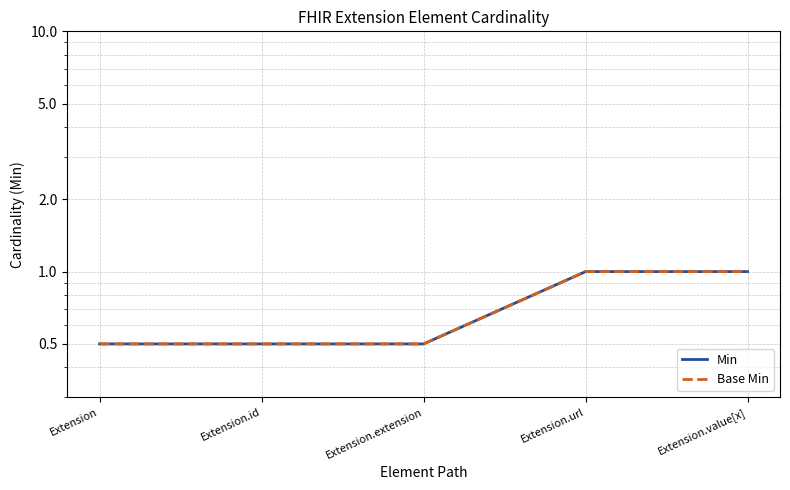

Reading left to right, list all the values displayed in this chart.

Min: Extension=0.5	Extension.id=0.5	Extension.extension=0.5	Extension.url=1.0	Extension.value[x]=1.0
Base Min: Extension=0.5	Extension.id=0.5	Extension.extension=0.5	Extension.url=1.0	Extension.value[x]=1.0